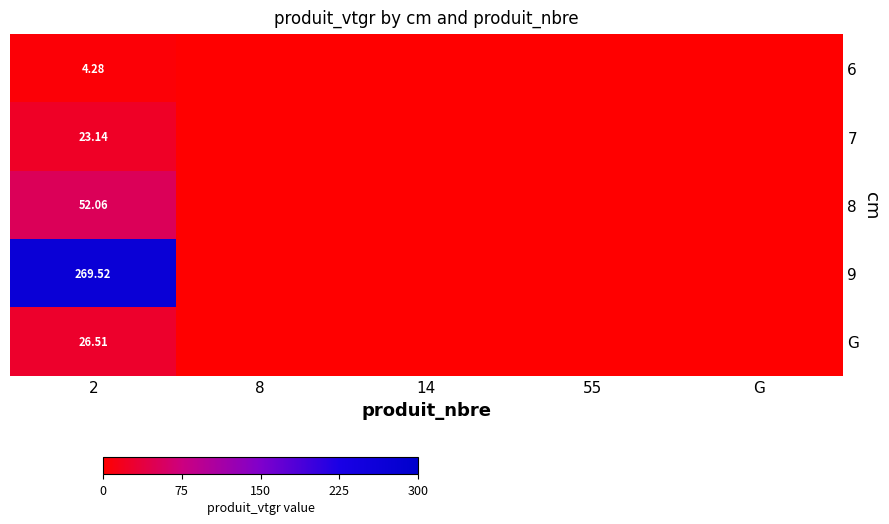

At 55, list the series in order from smallest to largest.

6, 7, 8, 9, G